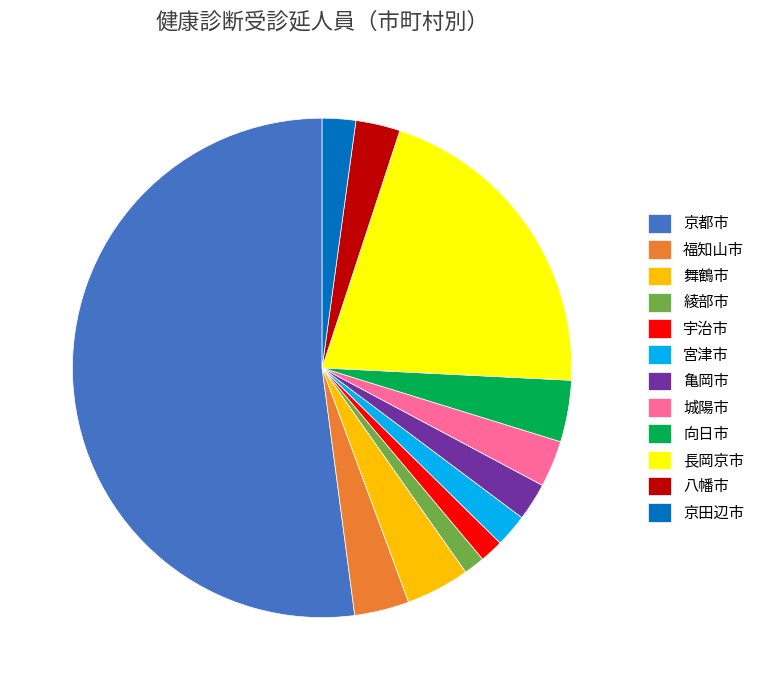

Which category has the biggest portion of the pie?

京都市